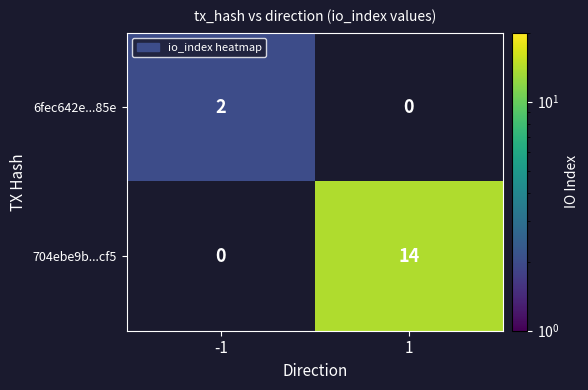

What is the total value across all series at 1?

14